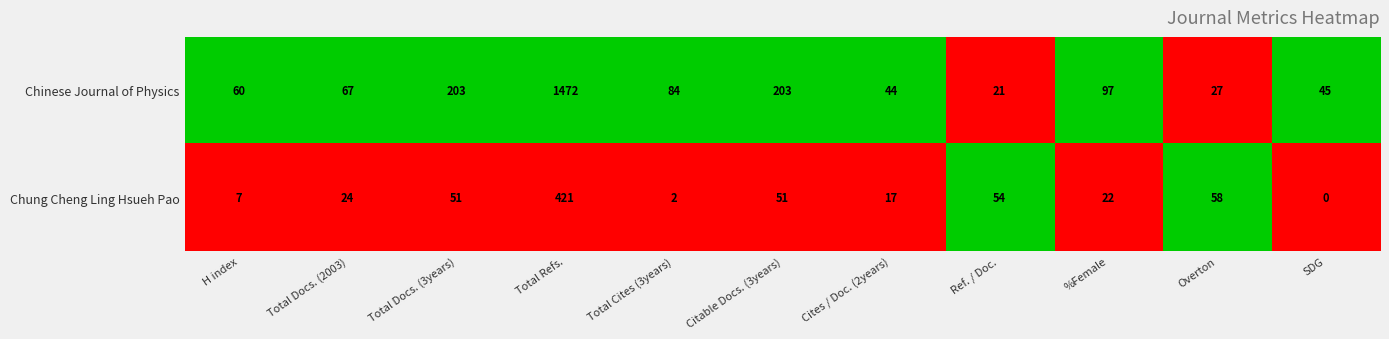

Where is Chung Cheng Ling Hsueh Pao nearest to the value 210?

Overton